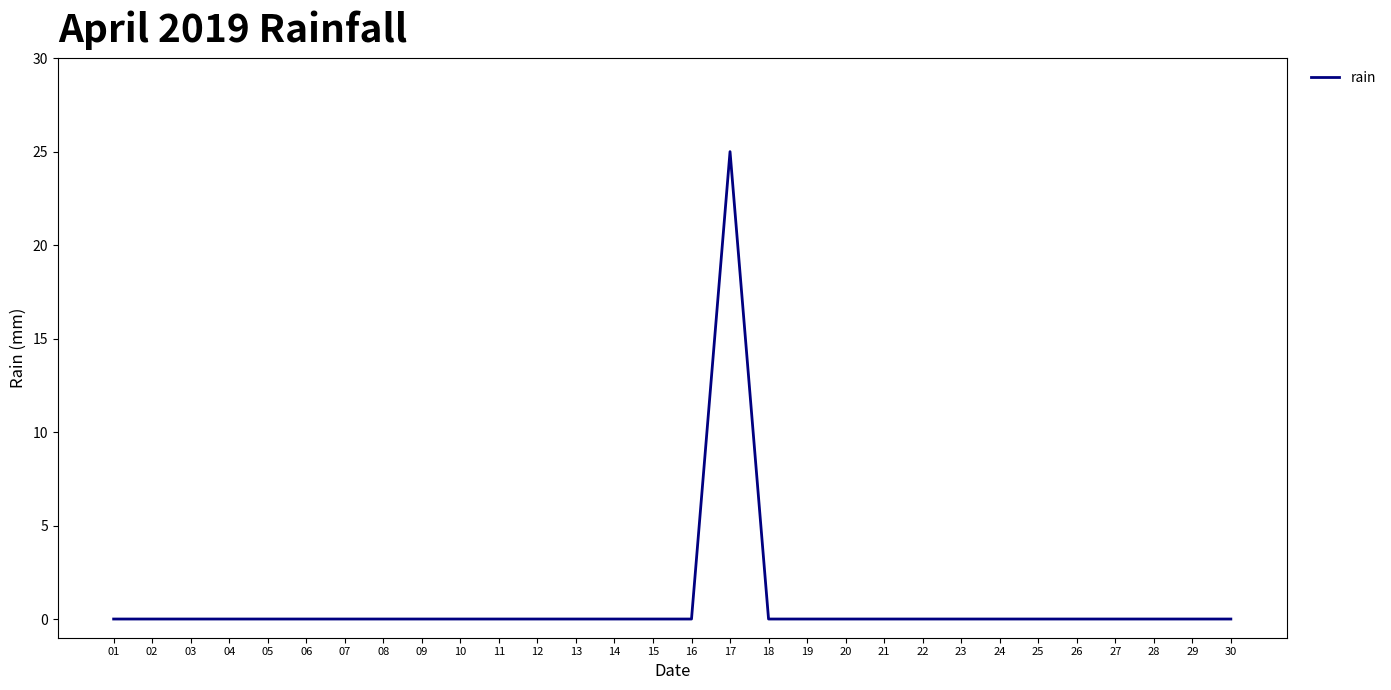

How many lines are shown in the chart?

1